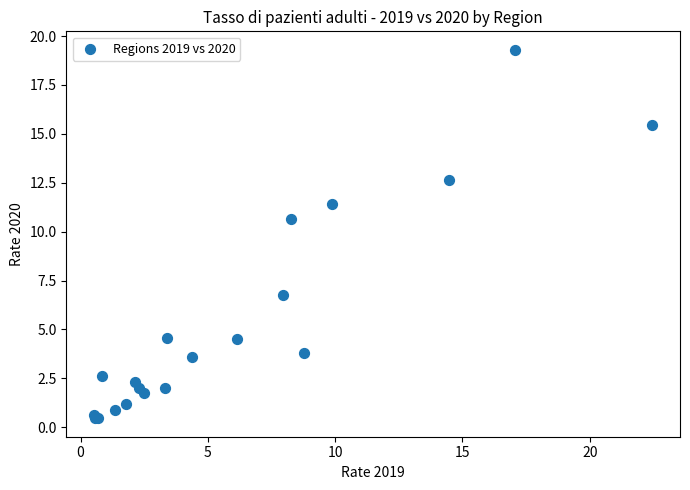

What Y value in the scatter plot is closest to 9?

10.6